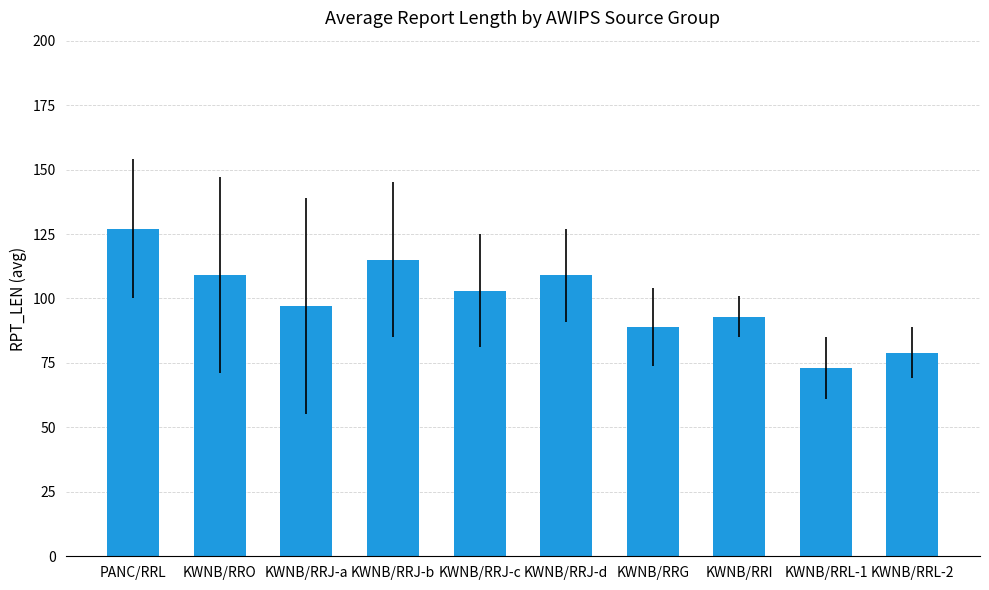

What is the label of the 10th bar from the right?

PANC/RRL